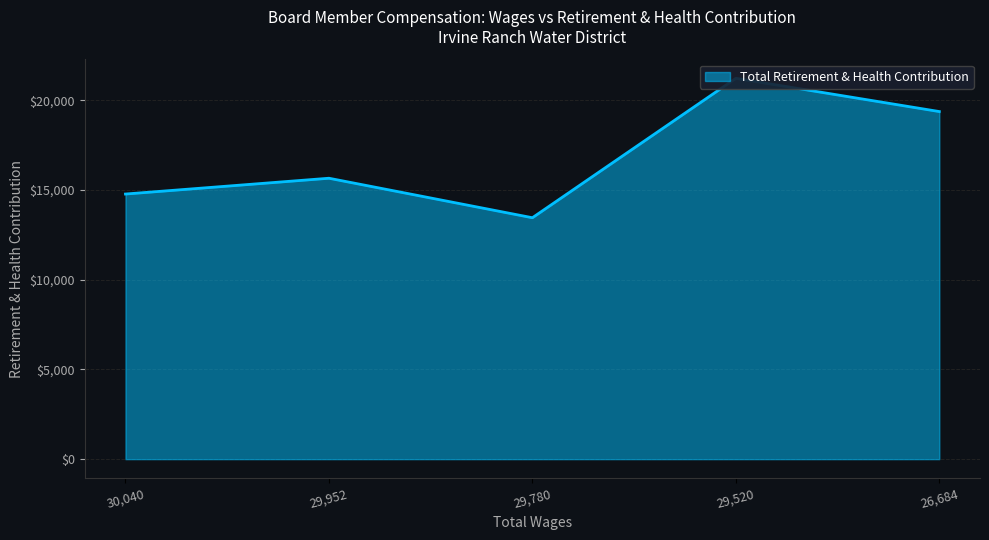

Count the number of categories in the chart.

5